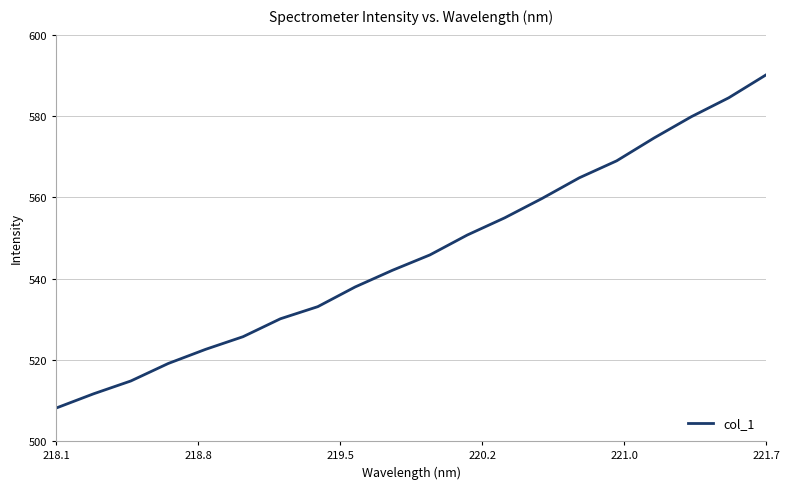

What is the greatest value displayed?

590.1